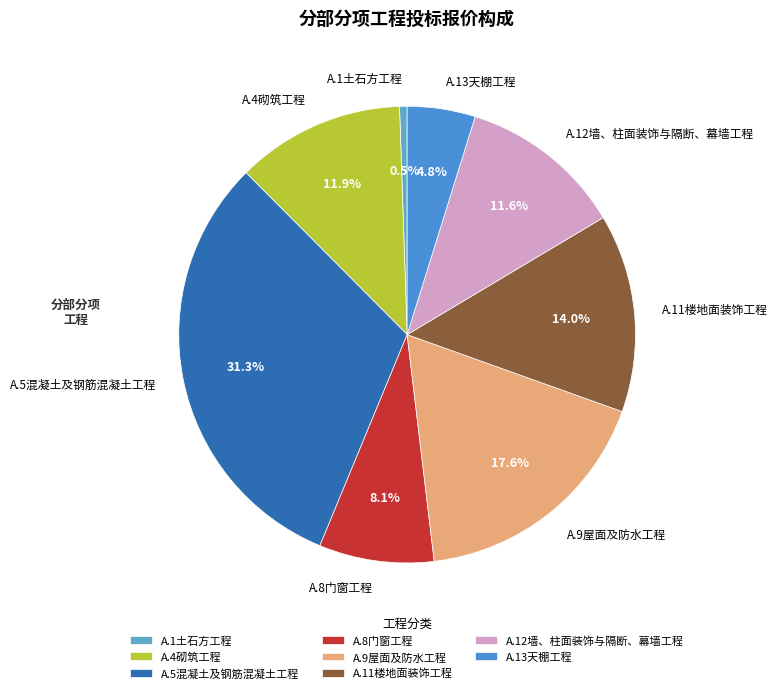

To the nearest percent, what is the difference between the largest and smallest slice percentages?

31%